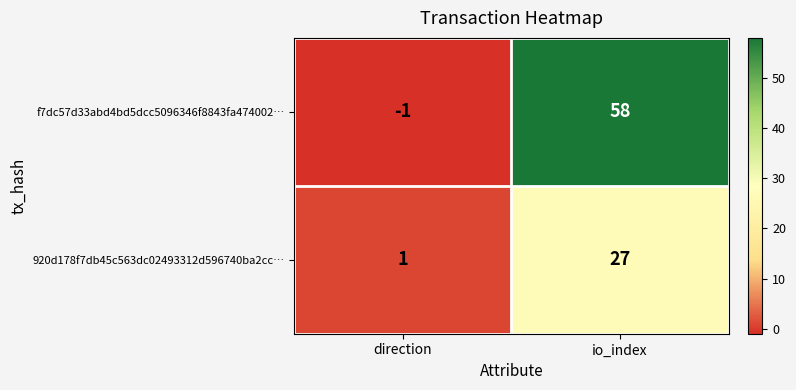

How many series are shown in this chart?

2